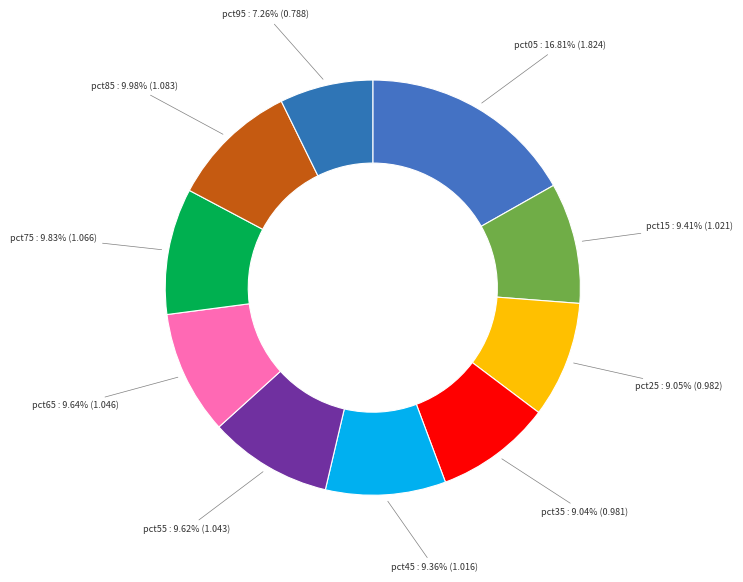

How many segments does this pie chart have?

10